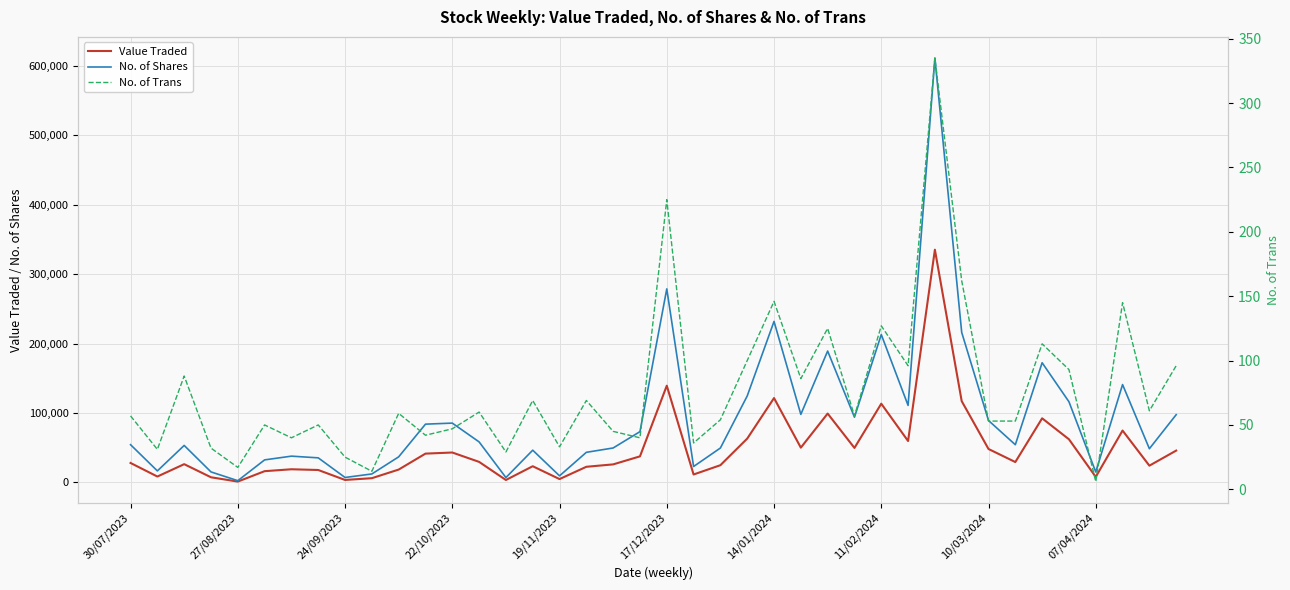

In No. of Trans, how many points are higher than both neighbors (excluding endpoints)?

14